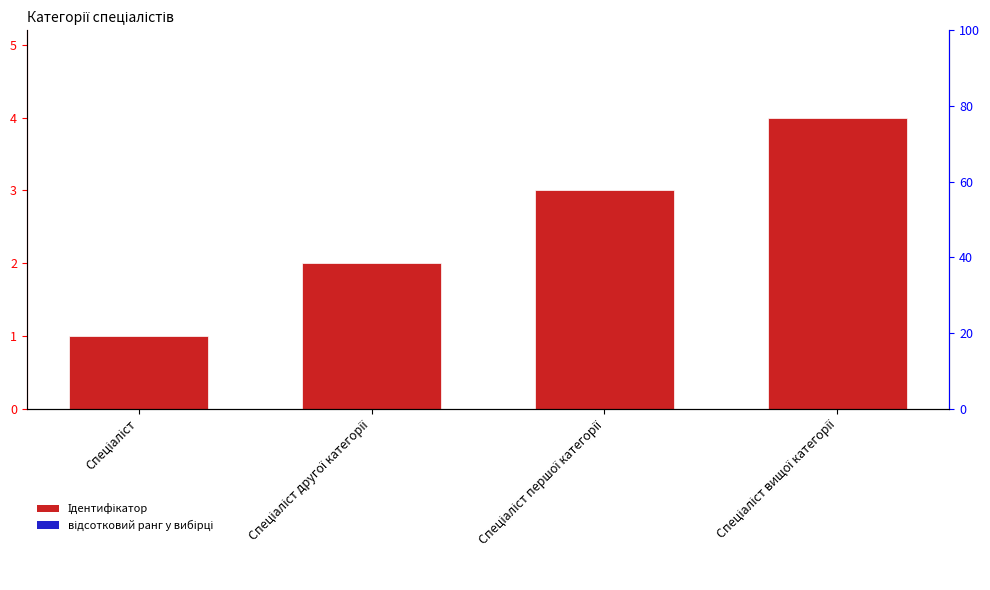

Are the bars grouped side by side (vs. stacked)?

No